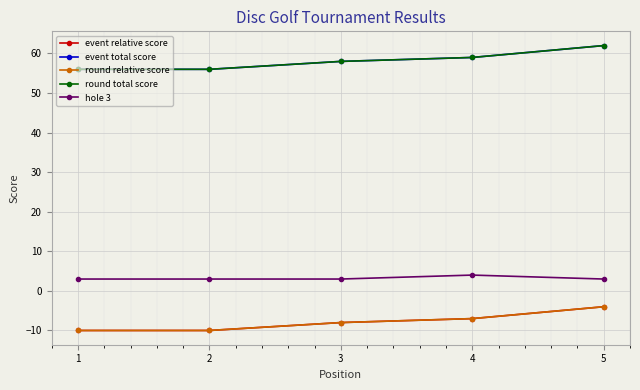

How many lines are shown in the chart?

5